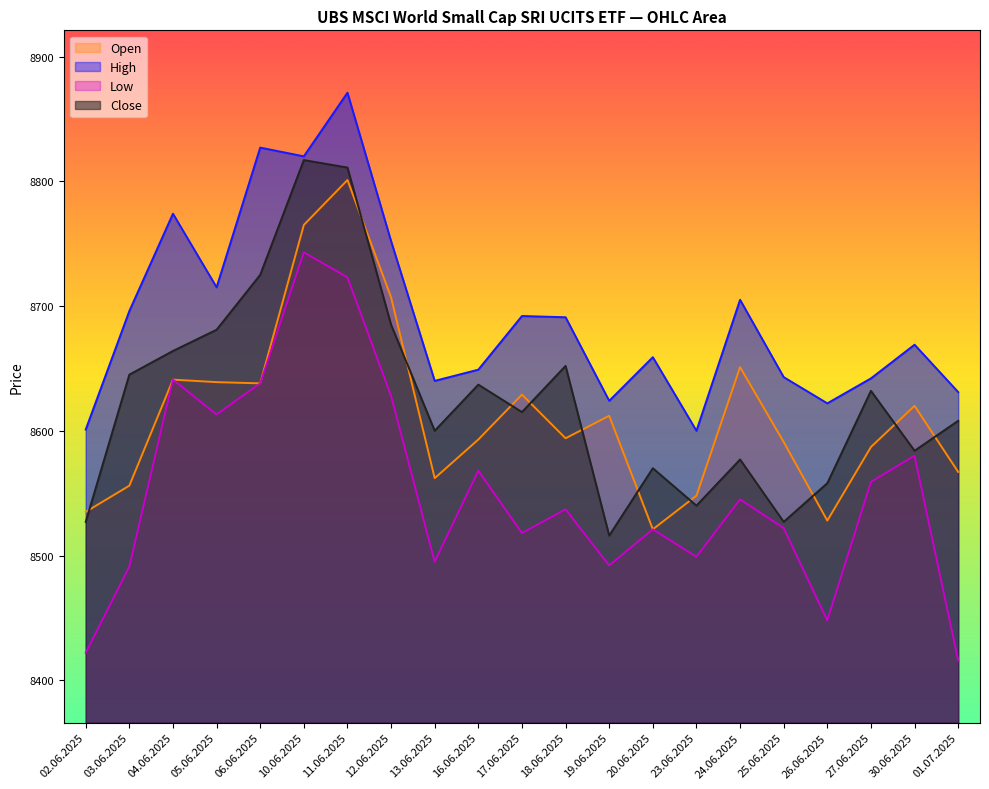

Where is Low nearest to the value 8579?

30.06.2025